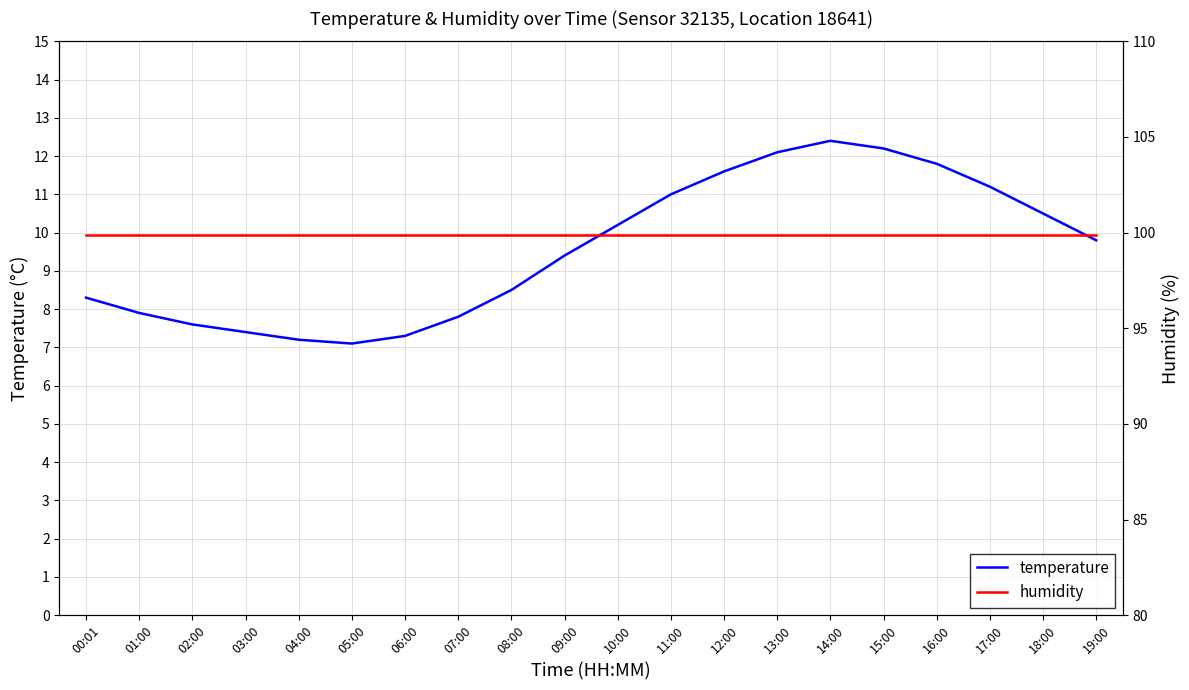

What is the sum of all temperature values?

191.3